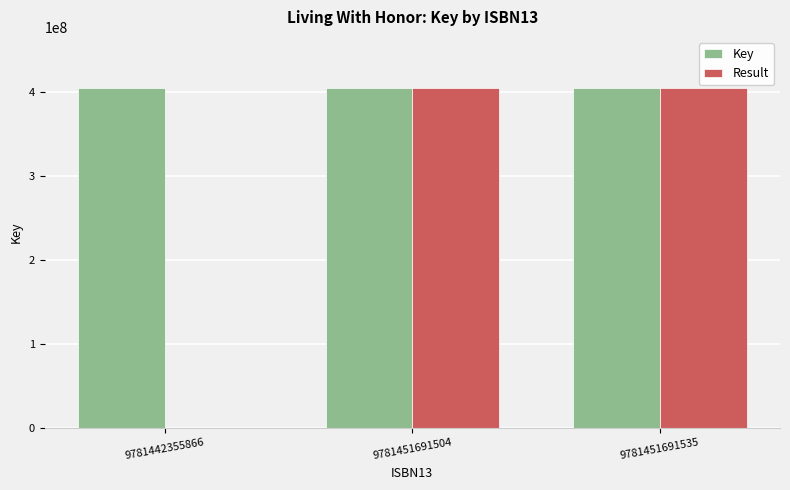

What is the total value across all series at 9781442355866?

404885624